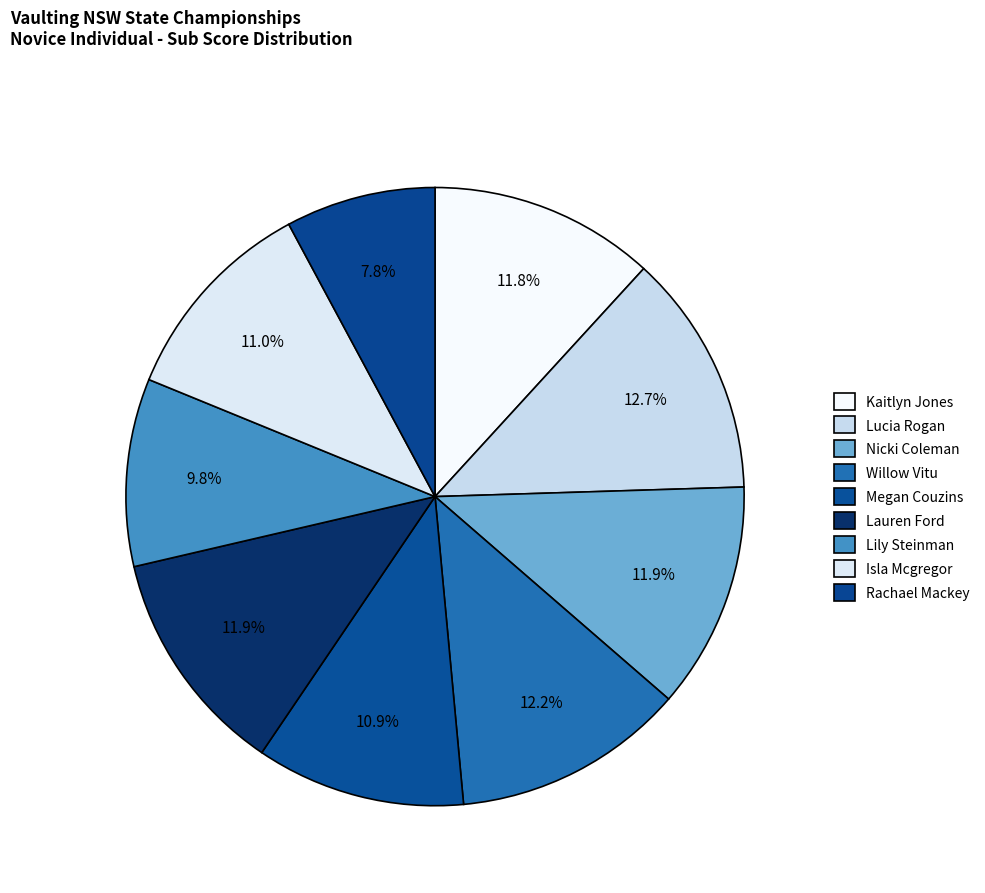

How many segments does this pie chart have?

9